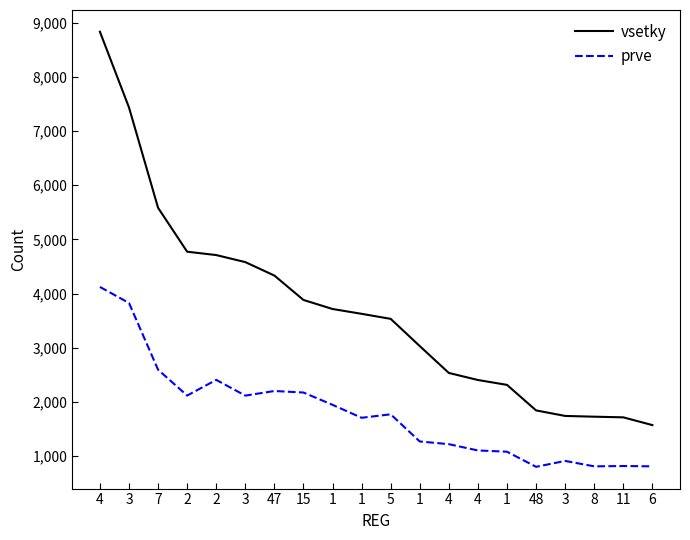

Rank the series at 3 from highest to lowest value.

vsetky, prve